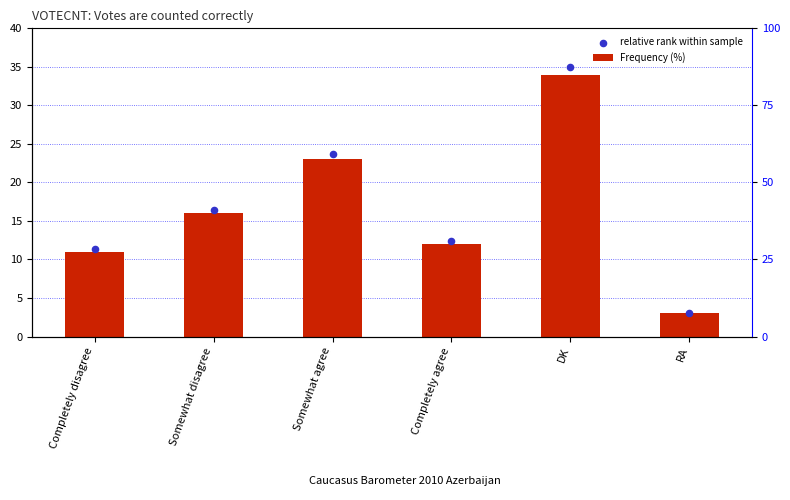

Which series has the largest total across all categories?

relative rank within sample